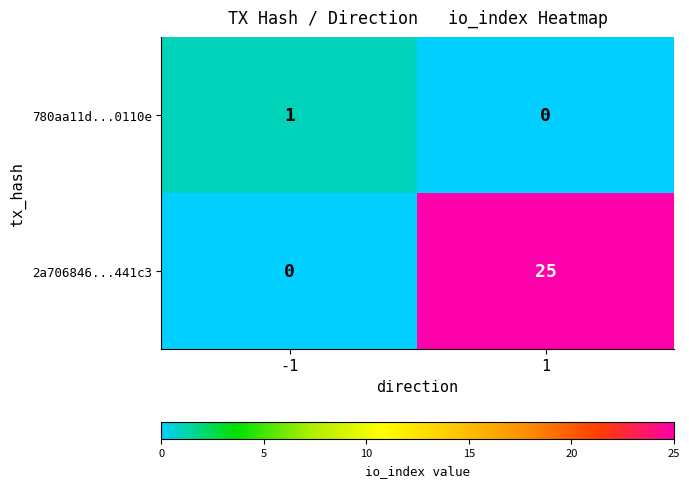

The value of 2a706846...441c3 at -1 is 0. True or false?

True